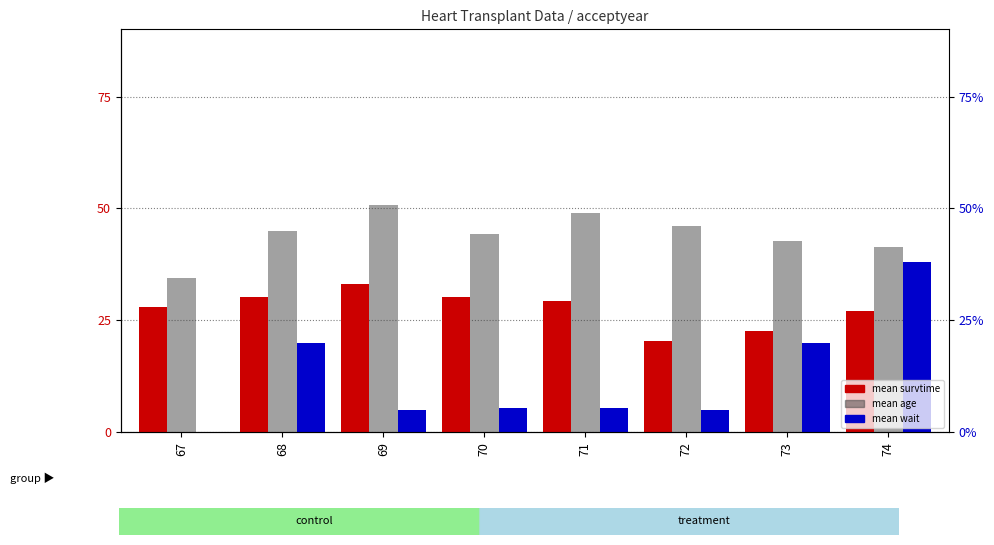

Which series has the widest spread of values?

mean wait